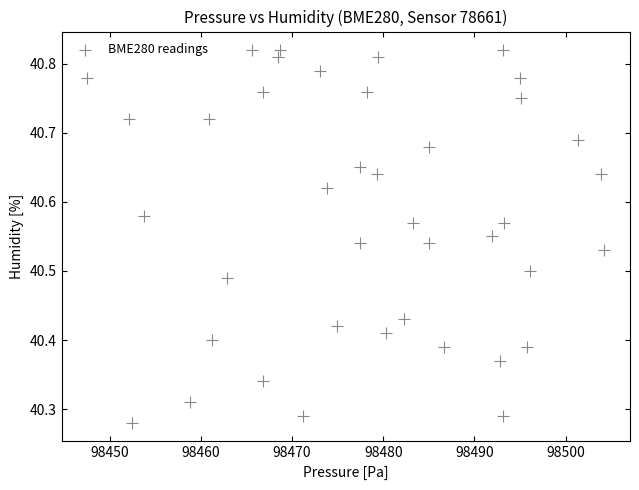

What is the range of Y values (max minus min)?

0.5